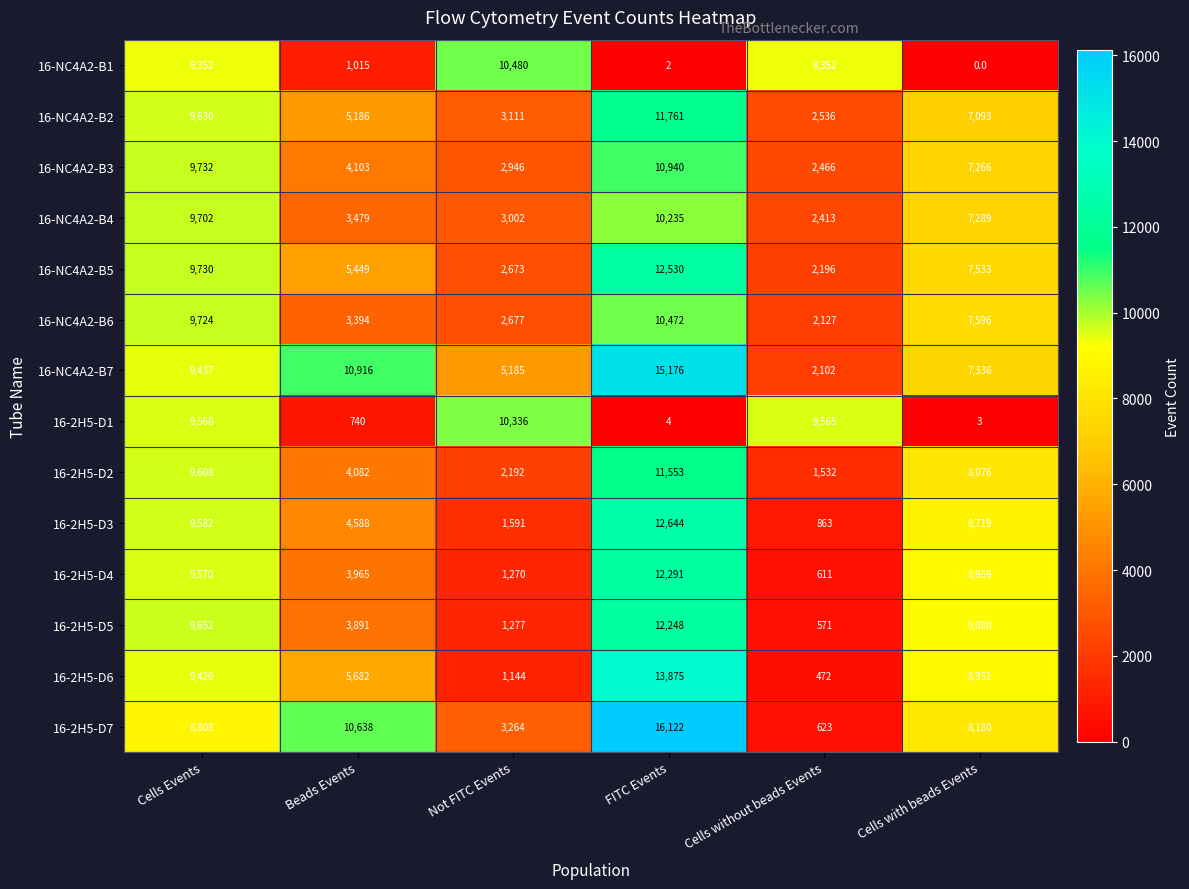

Which series has the largest total across all categories?

16-NC4A2-B7